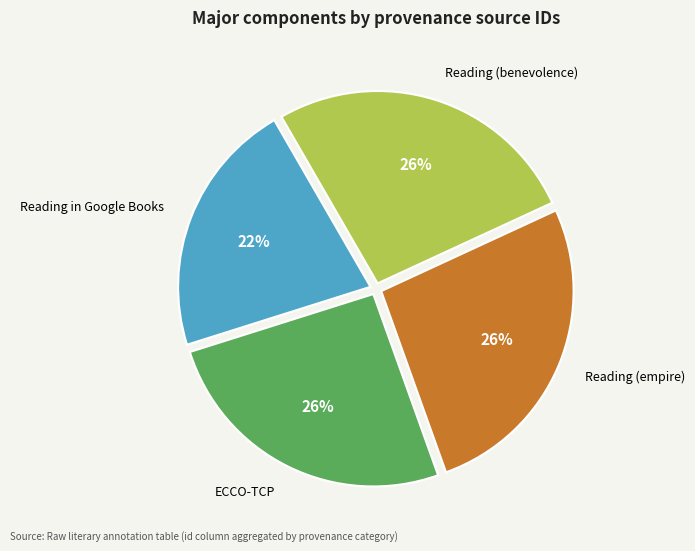

Is there any slice that represents more than half of the pie?

No